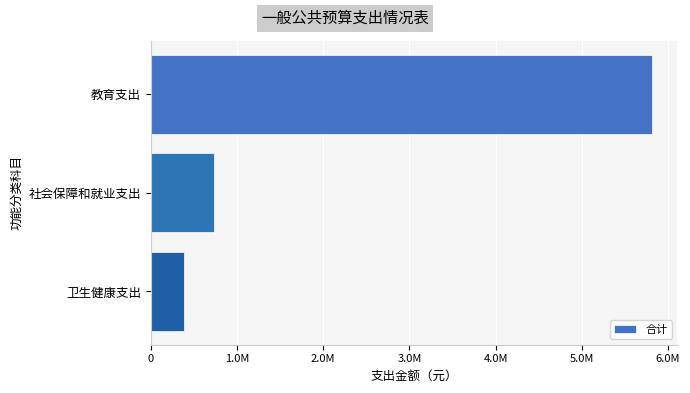

Are the bars horizontal?

Yes